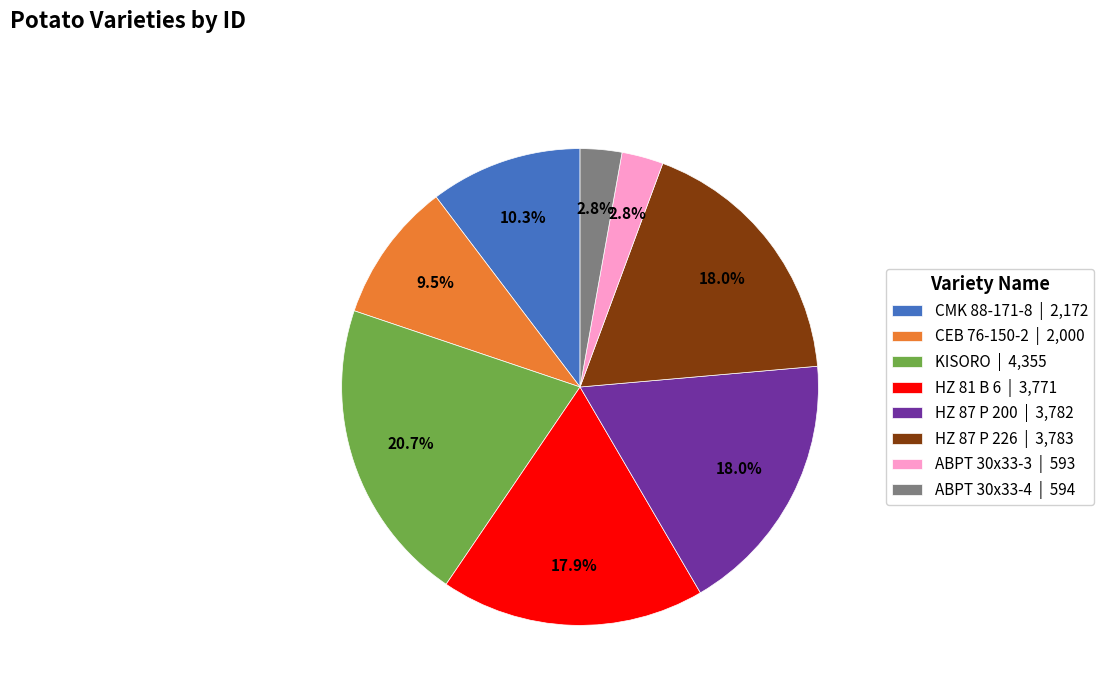

Is the sum of HZ 81 B 6 | 3,771 and KISORO | 4,355 greater than half?

No